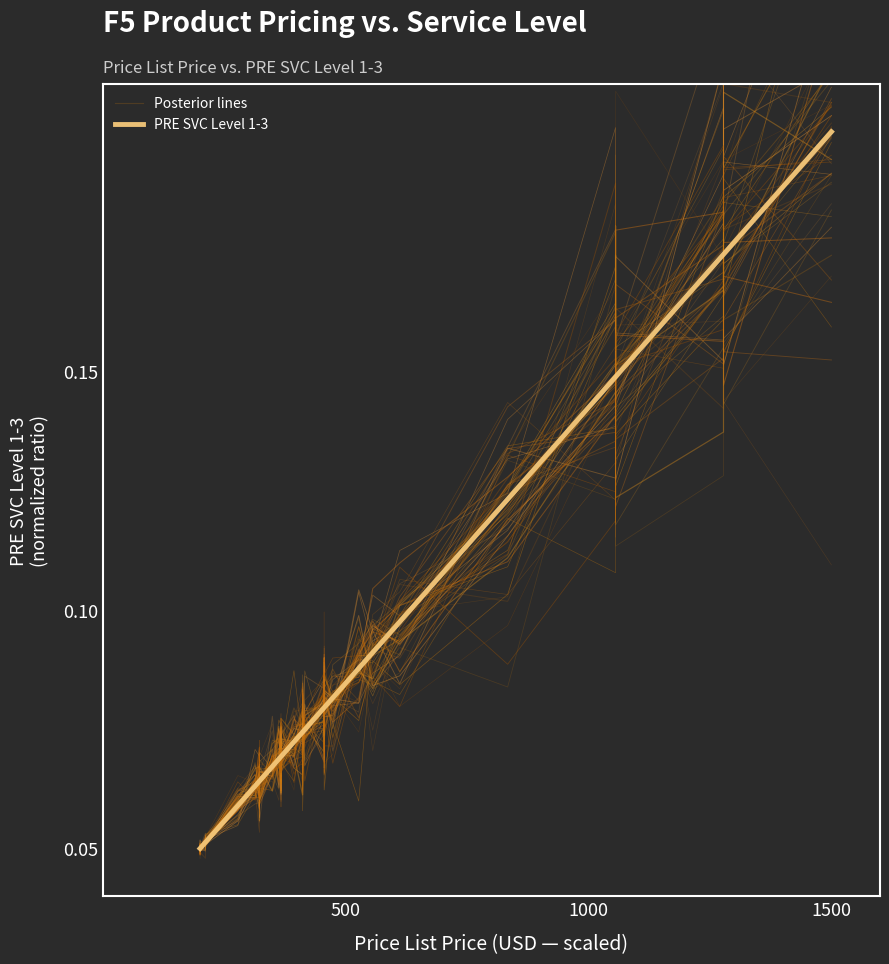

What is the value of the PRE SVC Level 1-3 point at the 40th from the left?

0.2